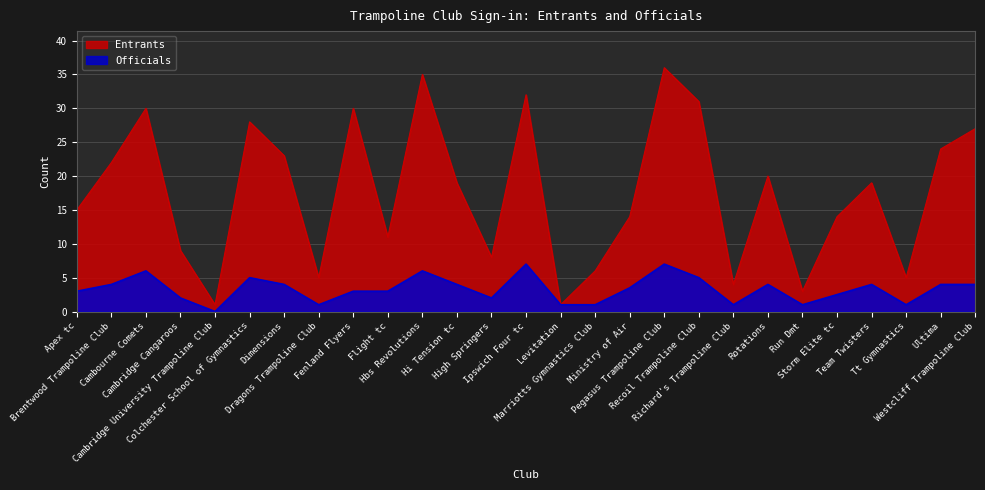

The value of Officials at Apex tc is 4.2. True or false?

False